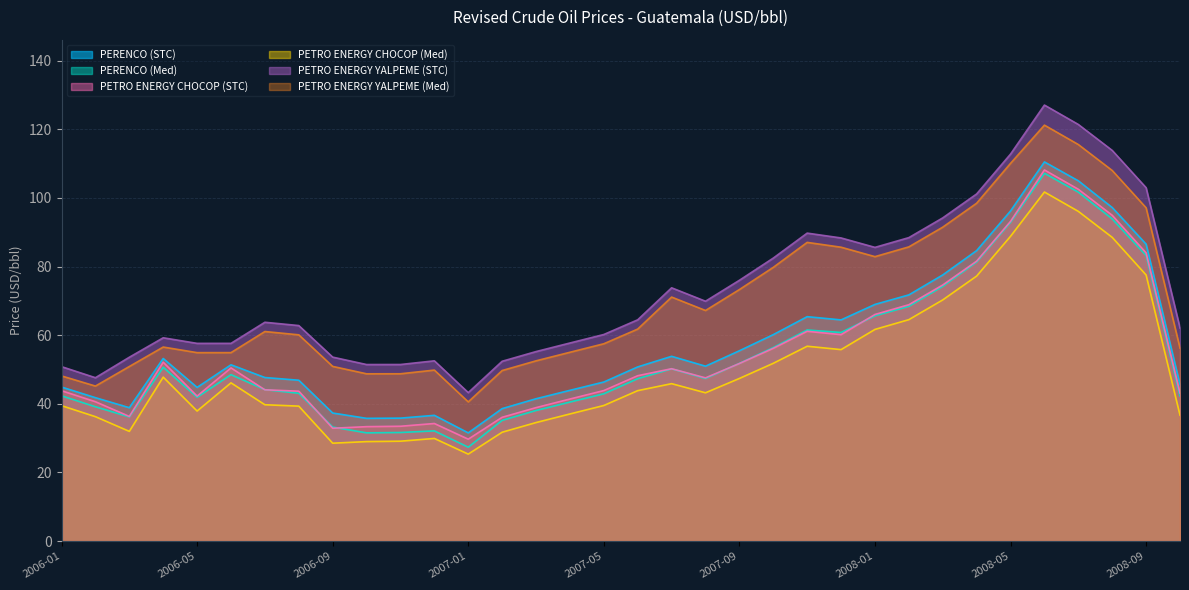

True or false: PETRO ENERGY YALPEME (Med) and PETRO ENERGY CHOCOP (Med) intersect in this chart.

False